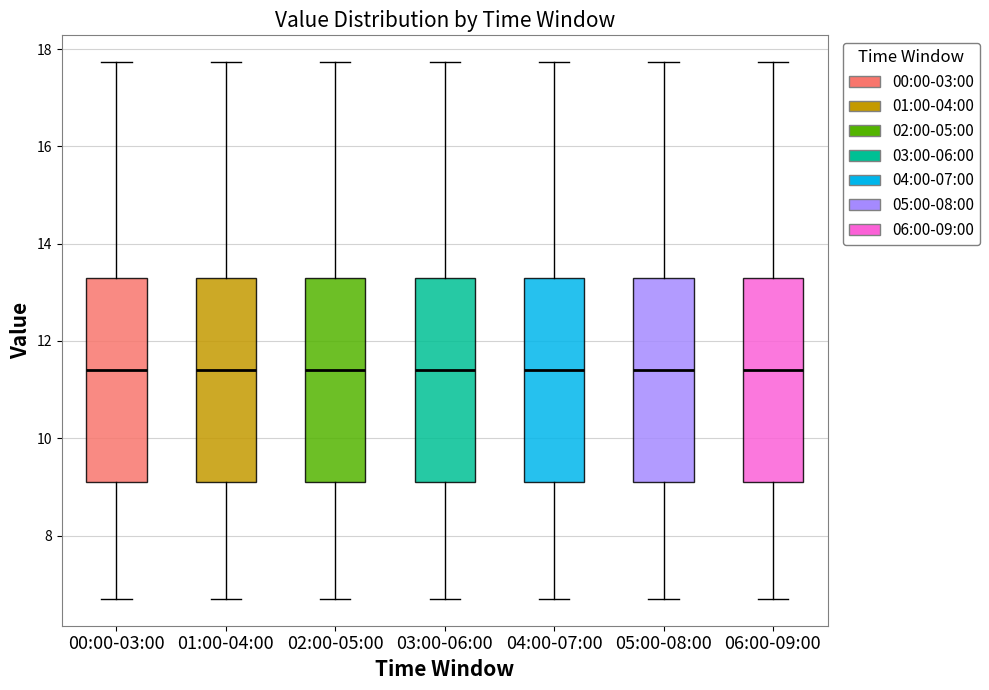

Reading left to right, transcribe this box plot: for each box, give where its median line is, the range the box spans, and where its two whiskers end, as read against the y-axis. The values are not printed on the chart, so give them approximately, as read against the axis.

00:00-03:00: median 11.4, box 9.2 to 13.2, whiskers 6.8 to 17.8
01:00-04:00: median 11.4, box 9.2 to 13.2, whiskers 6.8 to 17.8
02:00-05:00: median 11.4, box 9.2 to 13.2, whiskers 6.8 to 17.8
03:00-06:00: median 11.4, box 9.2 to 13.2, whiskers 6.8 to 17.8
04:00-07:00: median 11.4, box 9.2 to 13.2, whiskers 6.8 to 17.8
05:00-08:00: median 11.4, box 9.2 to 13.2, whiskers 6.8 to 17.8
06:00-09:00: median 11.4, box 9.2 to 13.2, whiskers 6.8 to 17.8